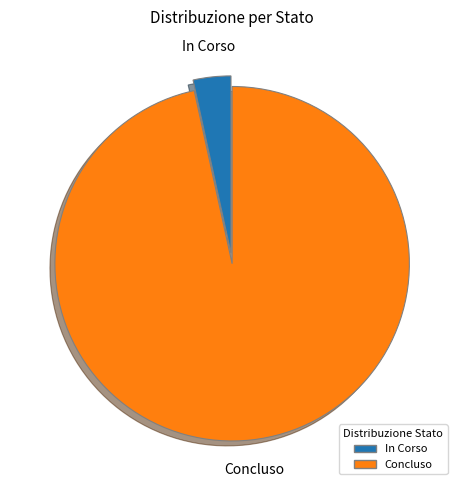

True or false: Concluso accounts for 97% of the total.

True